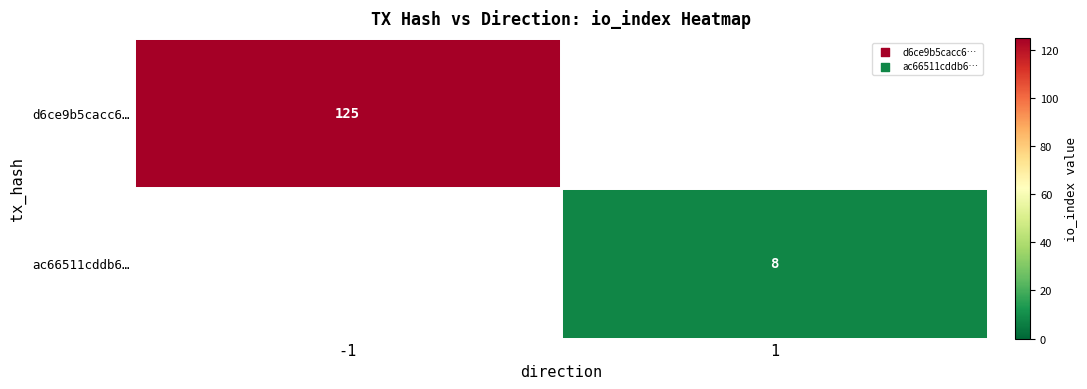

Is it true that d6ce9b5cacc6… equals 125 at -1?

True